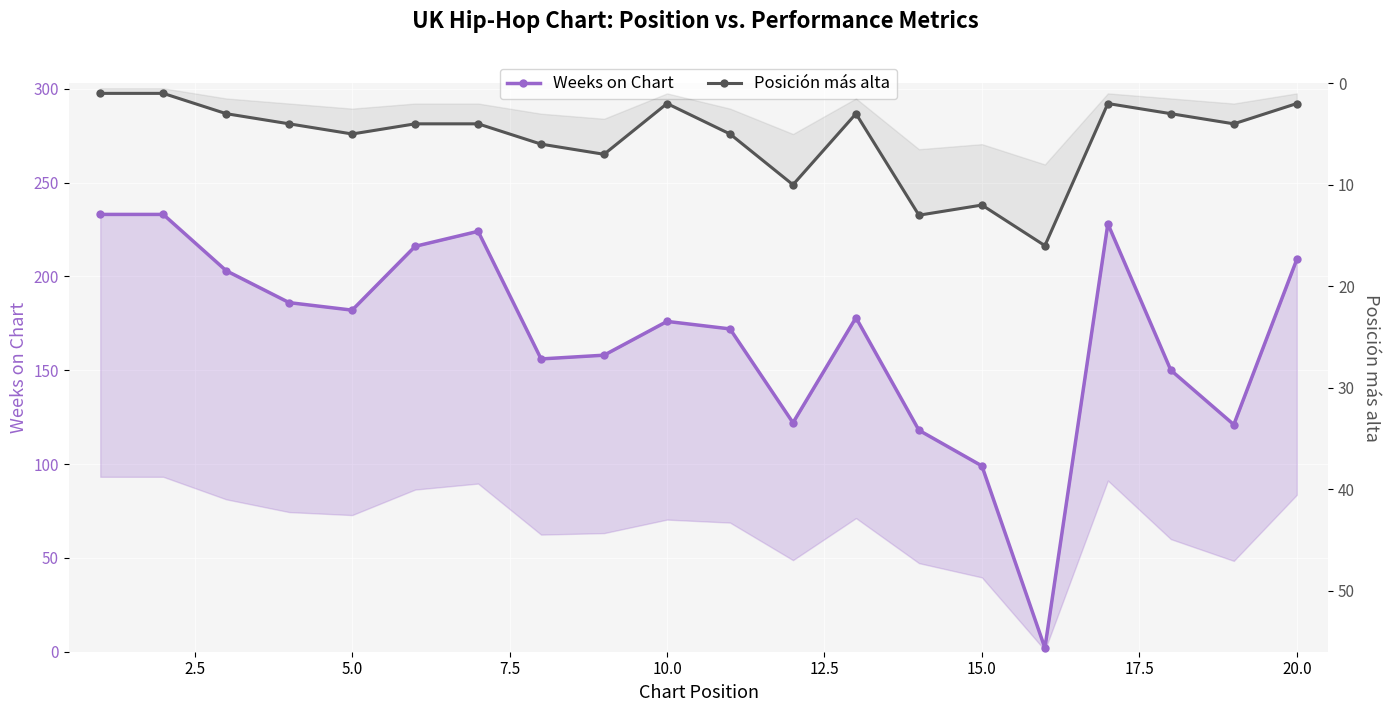

Count the number of data series in this chart.

2